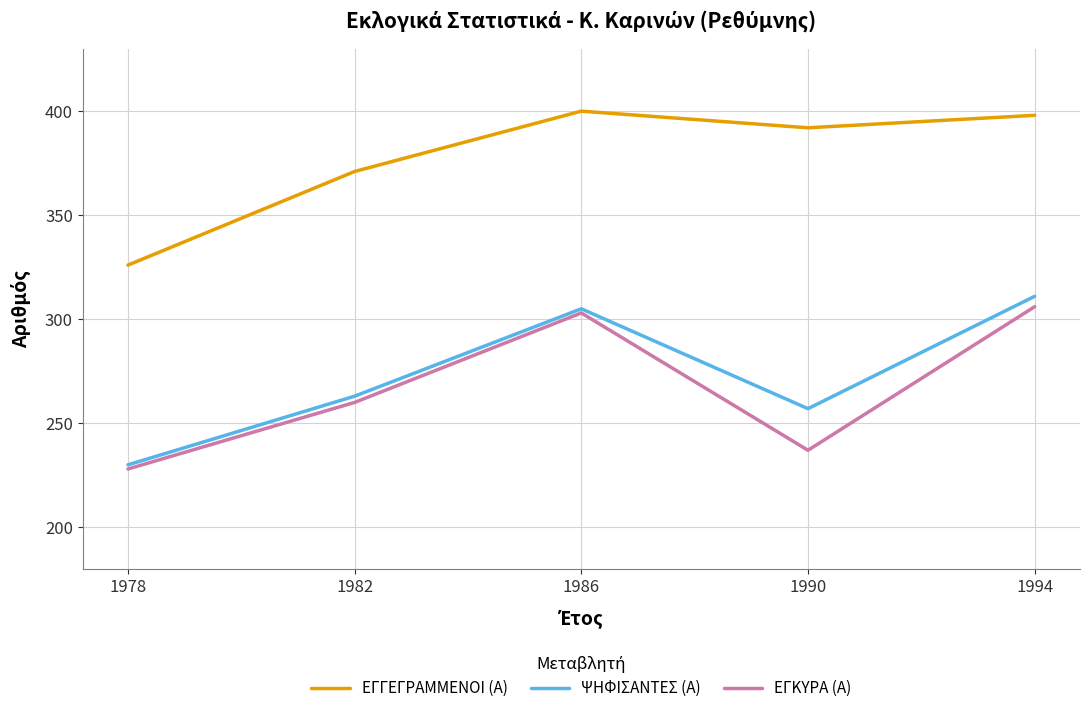

What is the maximum value for ΕΓΚΥΡΑ (Α)?

306